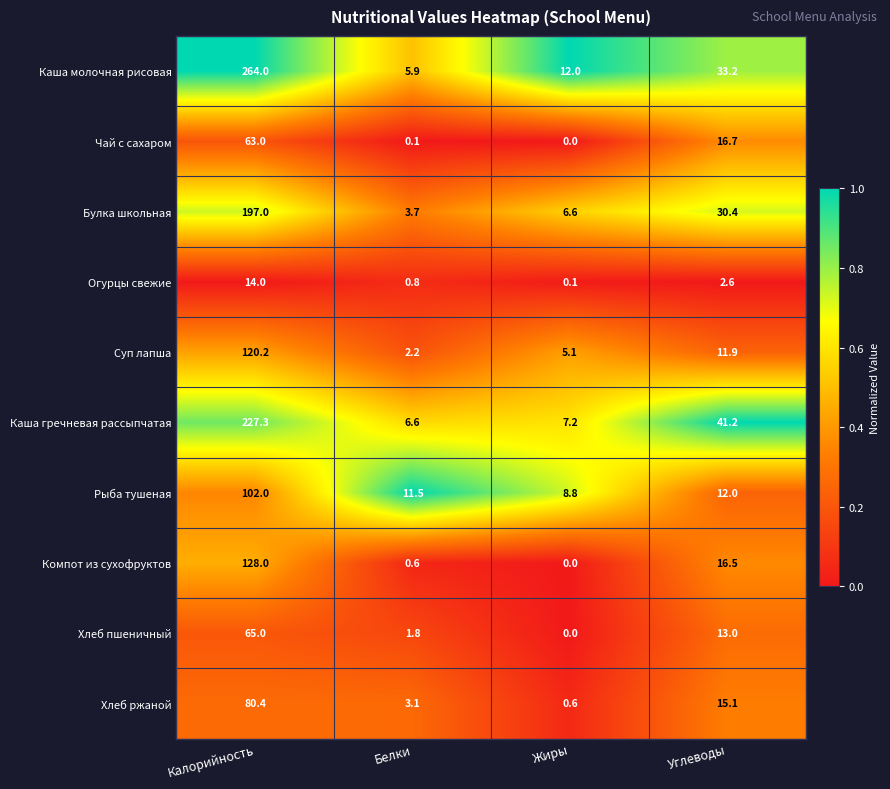

The Рыба тушеная series shows 102.0 at Калорийность. True or false?

True